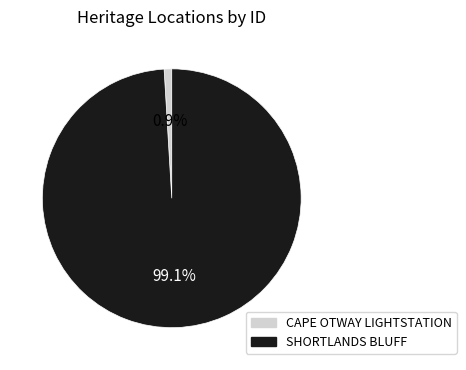

Count the number of slices in the pie.

2